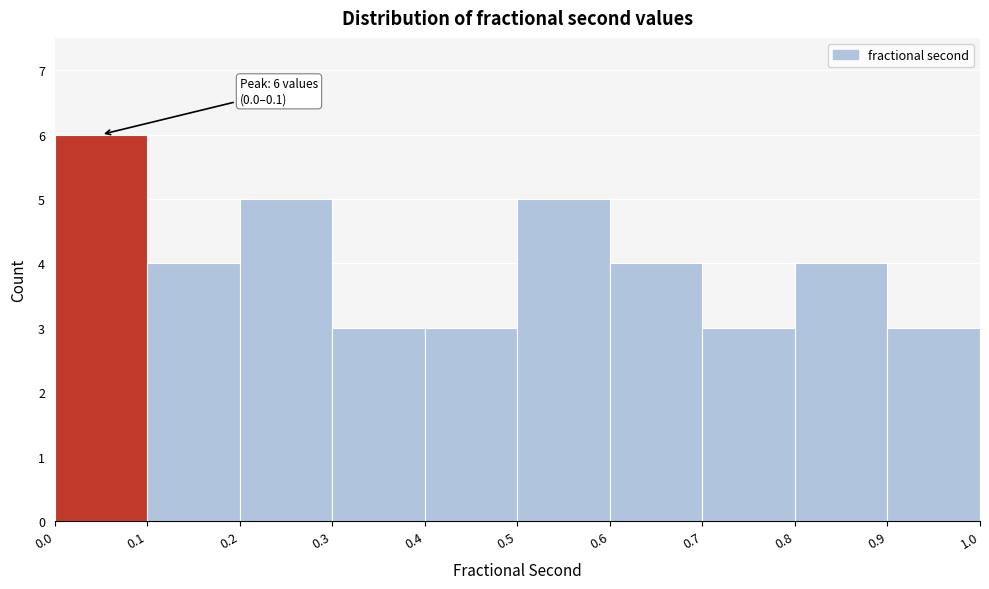

Which range on the x-axis has the tallest bar?

0.0 to 0.1